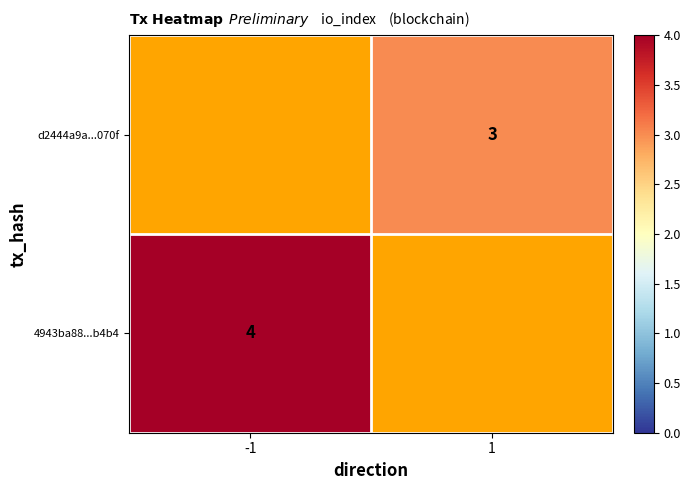

The value of 4943ba88...b4b4 at -1 is 4. True or false?

True